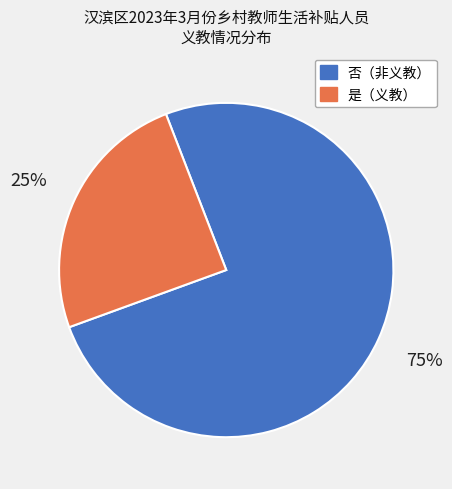

Is there a majority slice in this chart?

Yes